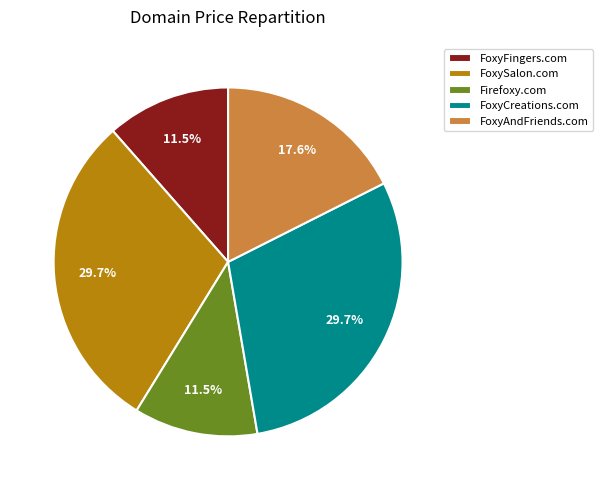

Does any single category account for the majority?

No